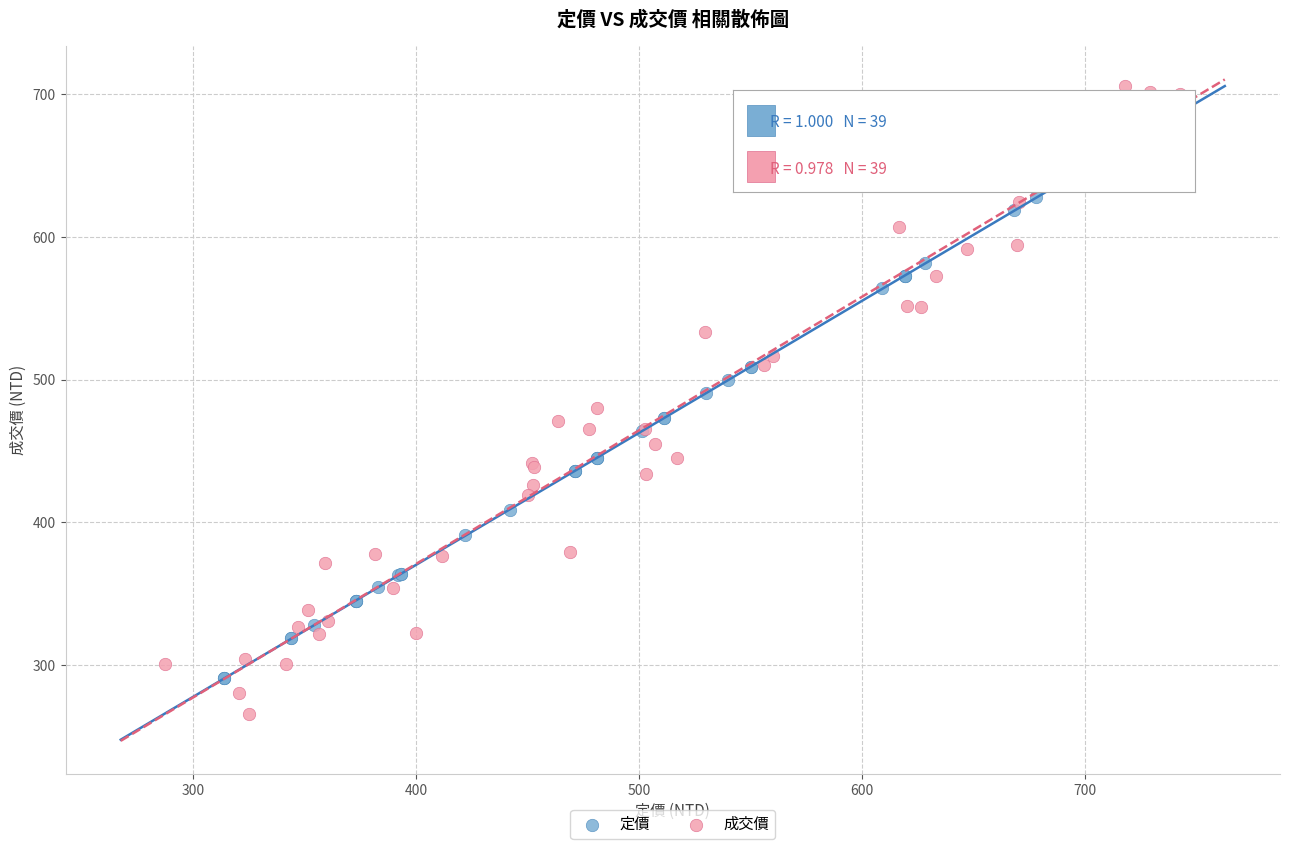

Which series contains the lowest Y value?

成交價